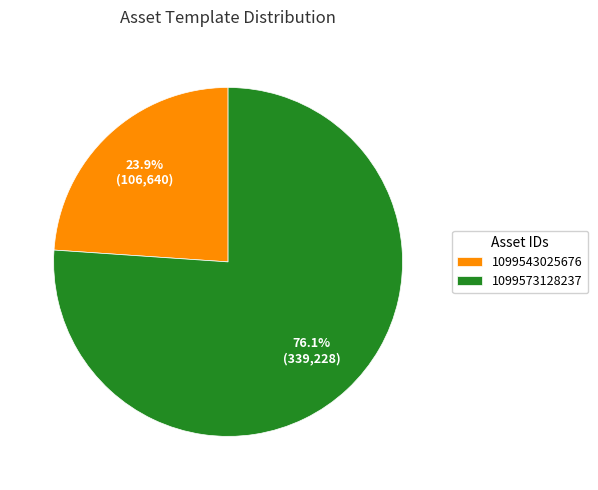

Is 1099573128237 the majority of the pie?

Yes